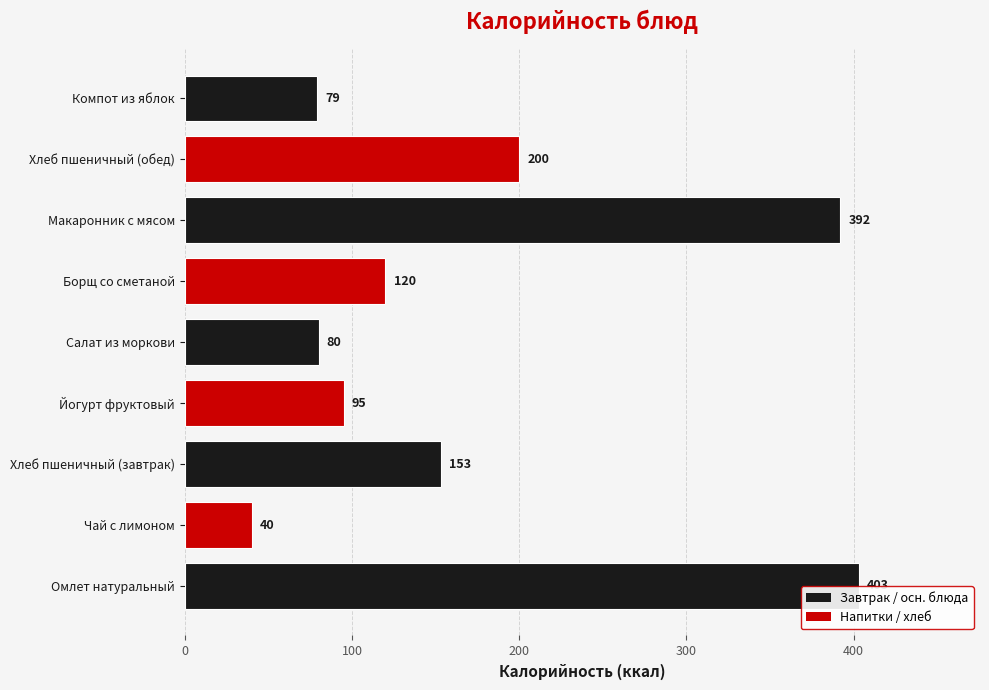

List the labels in order of value, smallest first.

Чай с лимоном, Компот из яблок, Салат из моркови, Йогурт фруктовый, Борщ со сметаной, Хлеб пшеничный (завтрак), Хлеб пшеничный (обед), Макаронник с мясом, Омлет натуральный